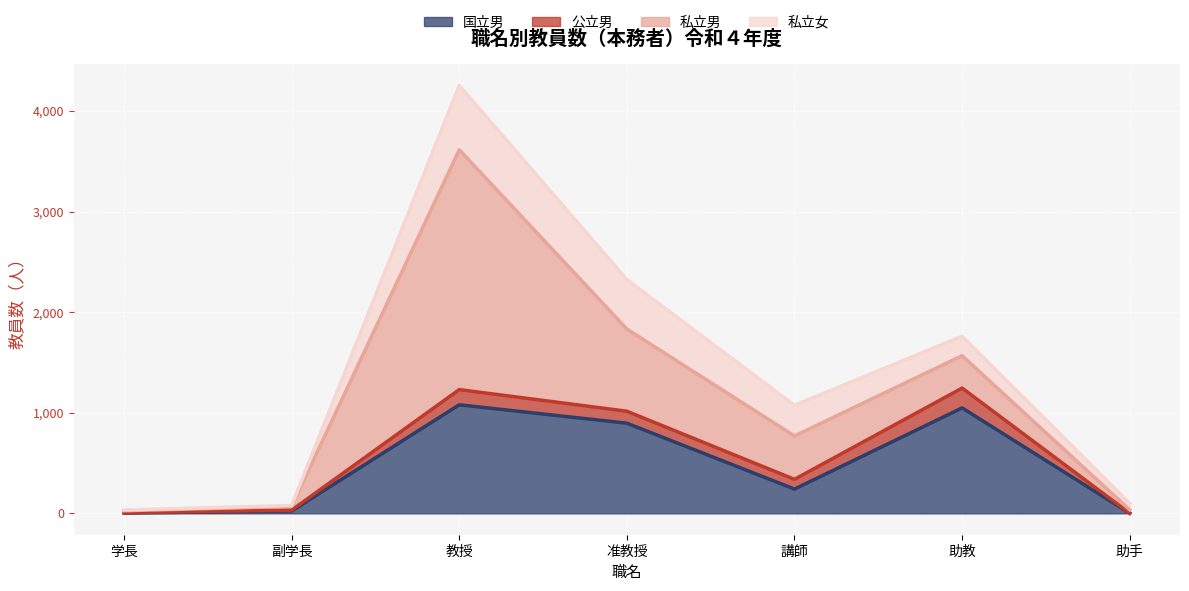

How many data points in 公立男 are above 97?

3